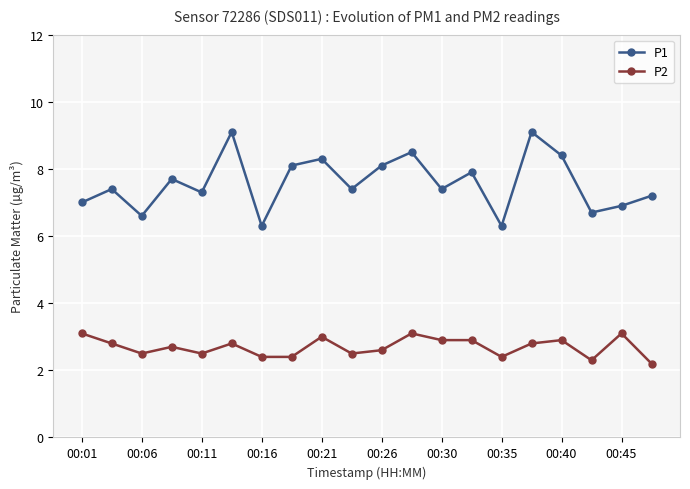

What is the greatest value displayed?

9.1